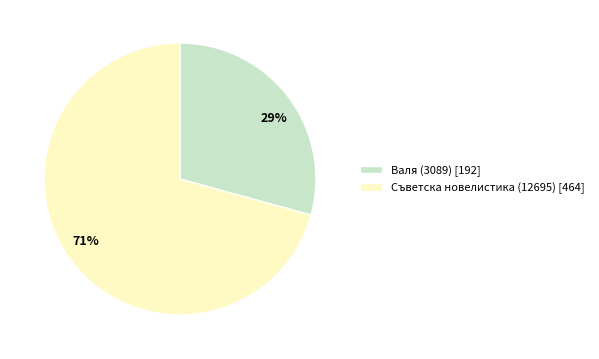

How many segments does this pie chart have?

2